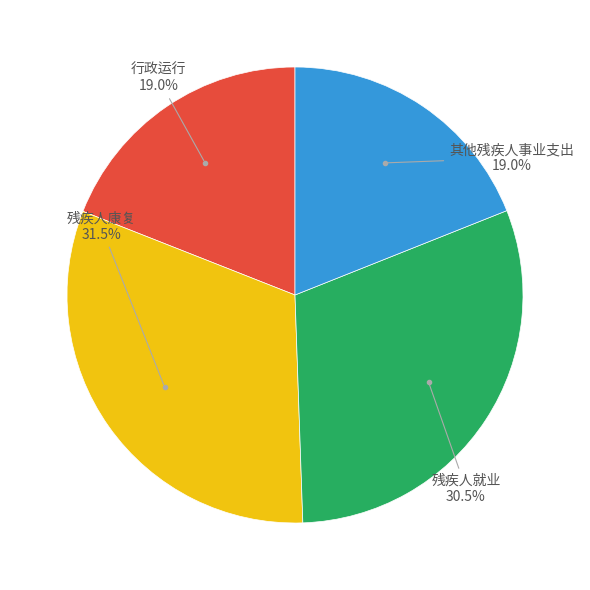

Is there any slice that represents more than half of the pie?

No